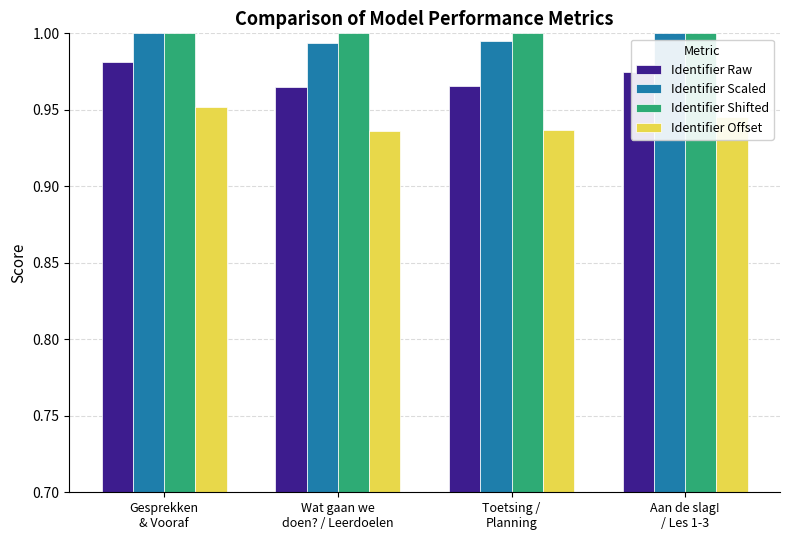

What is the label of the 4th bar from the left?

Aan de slag!
/ Les 1-3